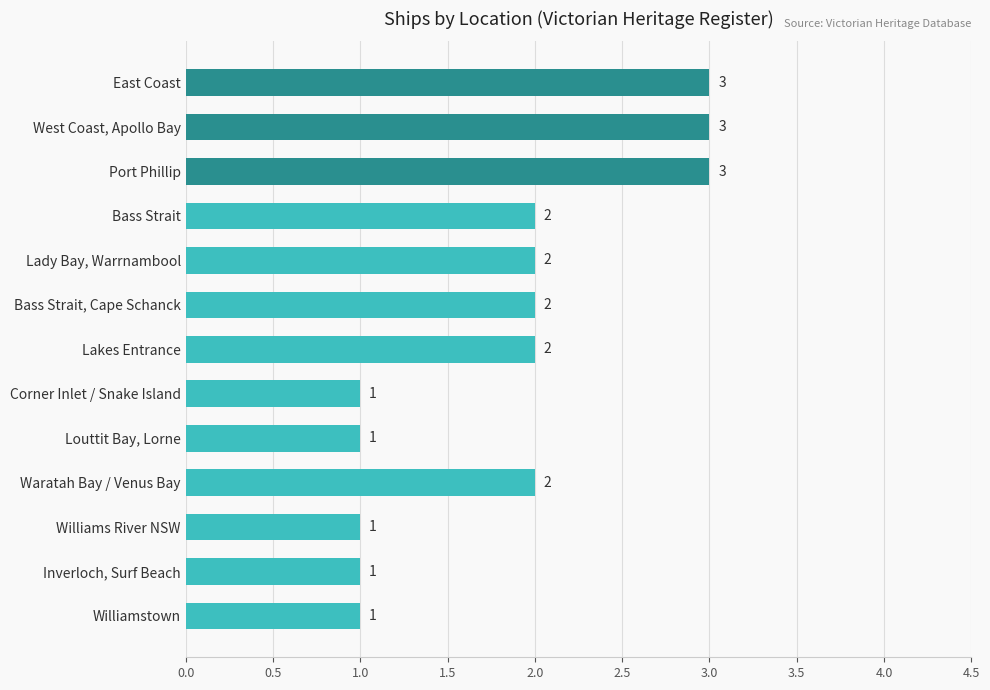

The value at Lakes Entrance is 1. True or false?

False